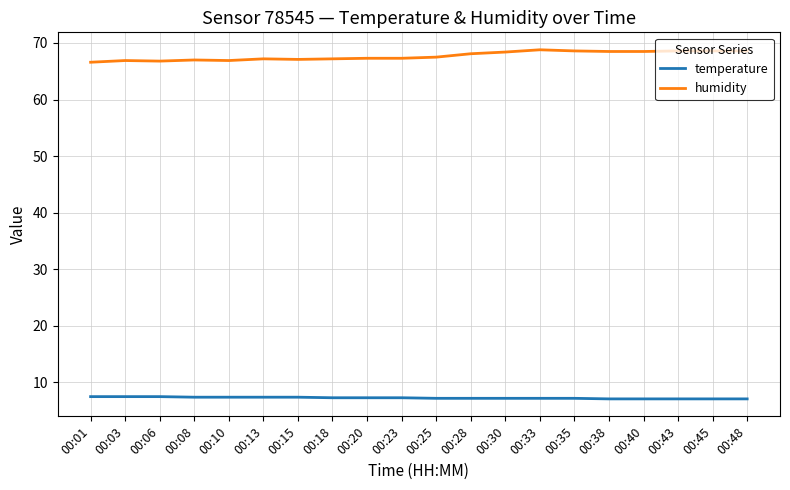

What is the minimum value shown in the chart?

7.1